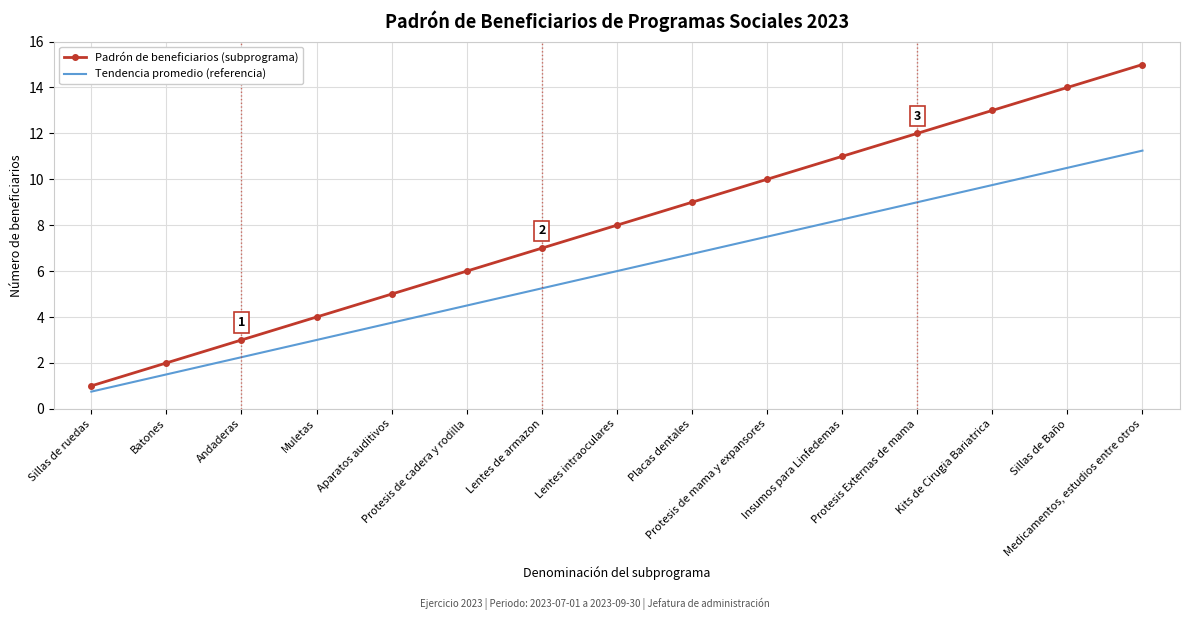

Count the number of categories in the chart.

15